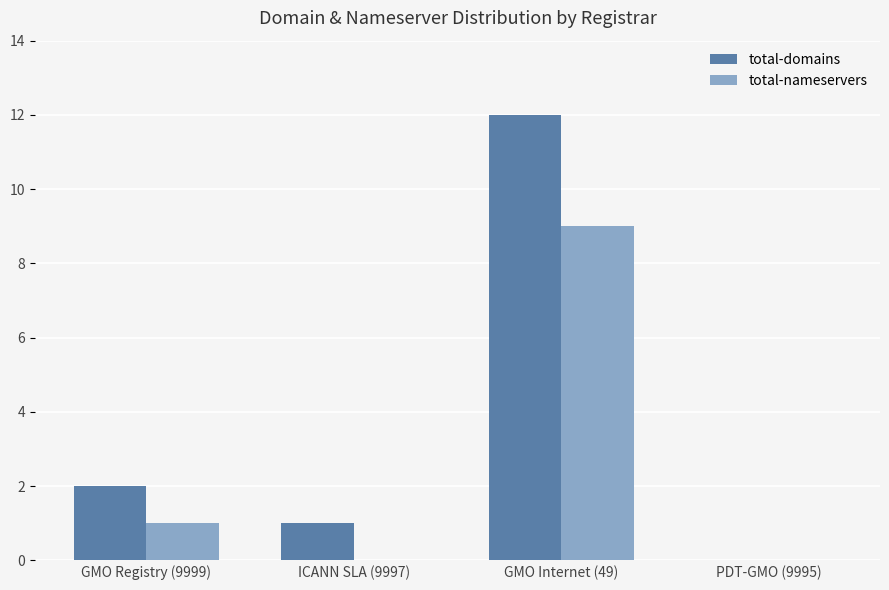

Which series changed the most between ICANN SLA (9997) and GMO Internet (49)?

total-domains